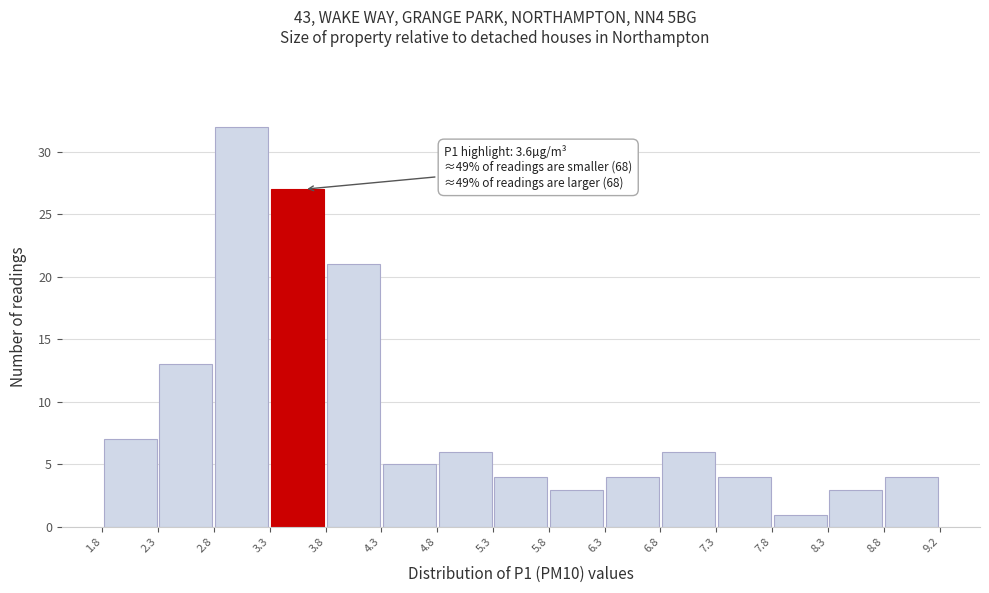

Over which range of the x-axis is the bar tallest?

2.8 to 3.3